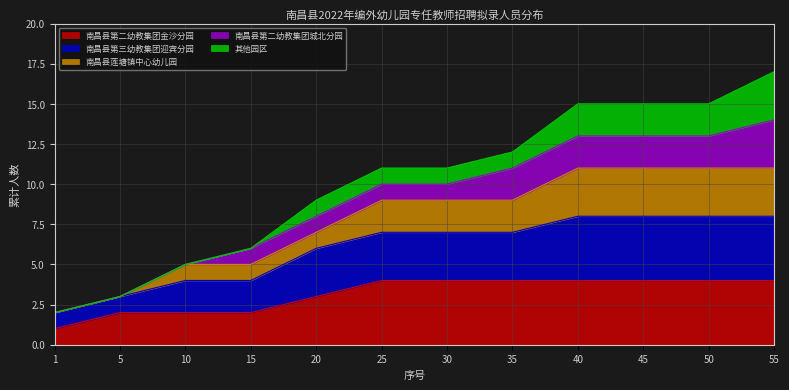

What is the total value across all series at 35?

12